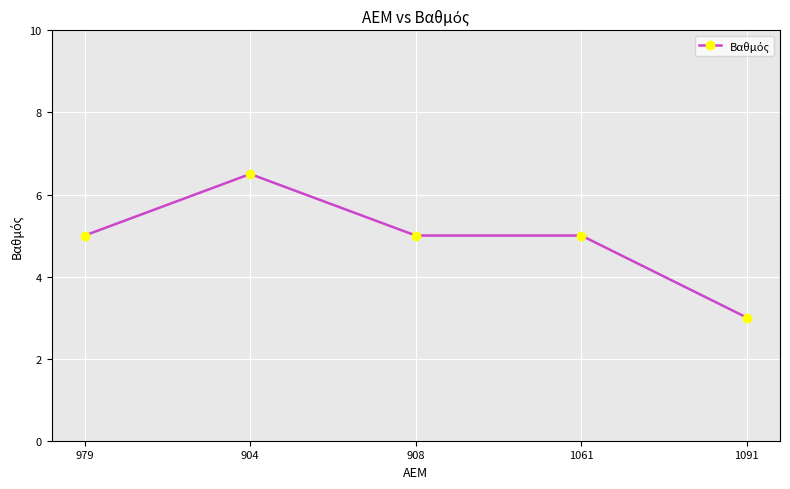

Read the value at 979.

5.0